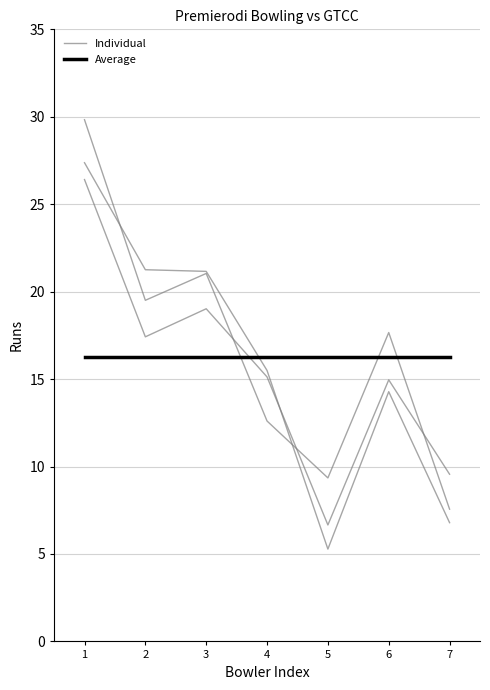

What is the sum of all Individual values?

111.6